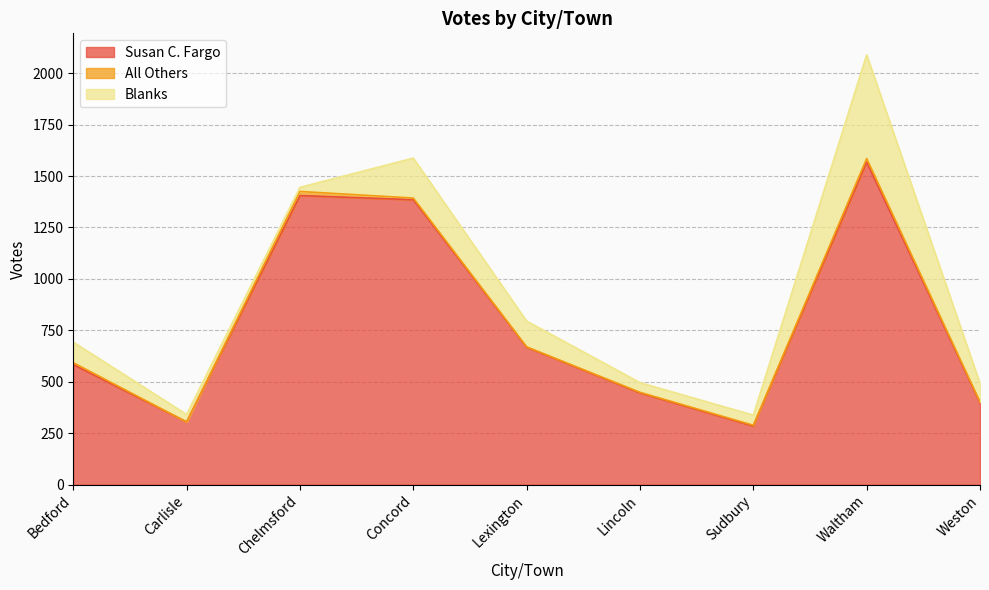

Reading left to right, what are all the values shown in this chart?

Susan C. Fargo: 584	305	1405	1385	668	446	285	1568	399
All Others: 9	0	20	8	2	3	4	17	3
Blanks: 100	36	20	194	125	47	49	504	90